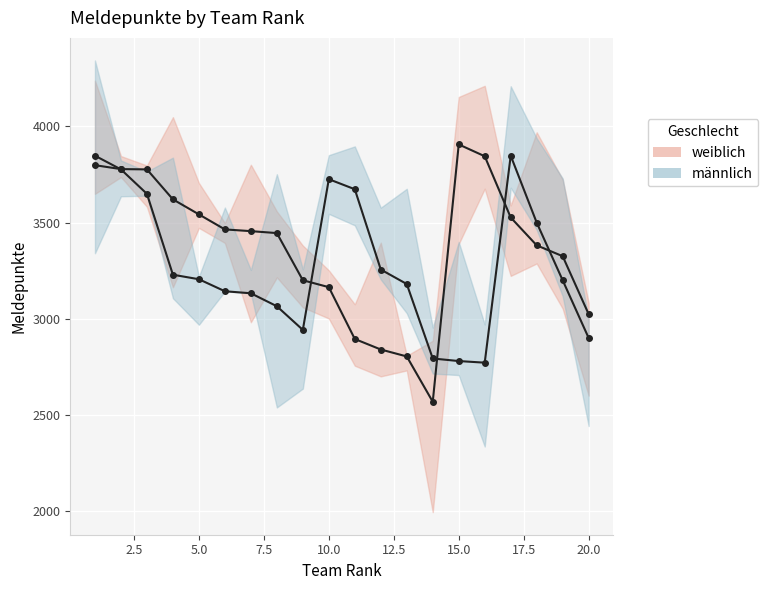

Between 11 and 20, which is larger?

20